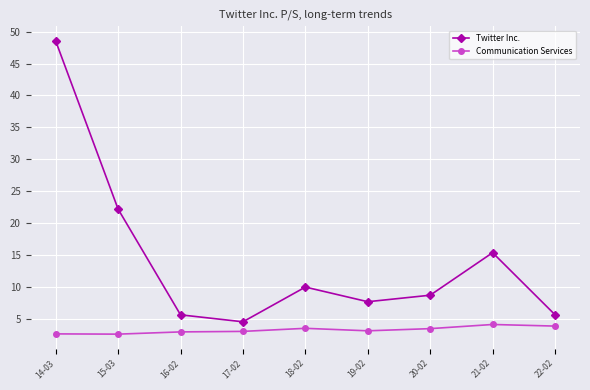

The Twitter Inc. series shows 69.6 at 14-03. True or false?

False